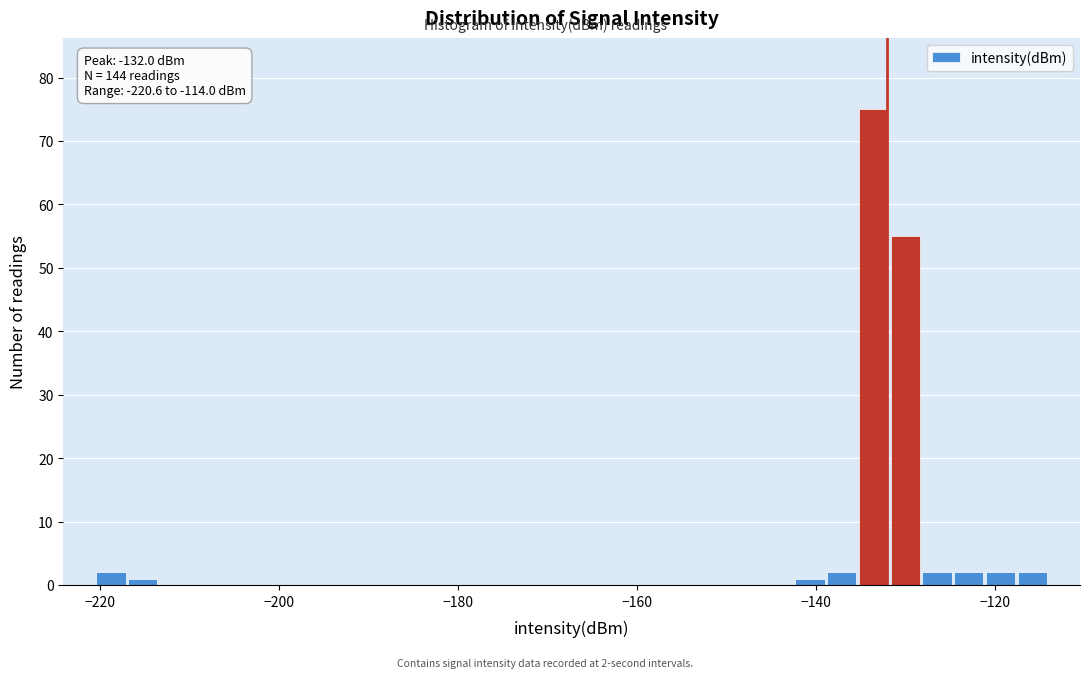

Read against the x-axis, roughly where is the centre of the tallest bar?

-134